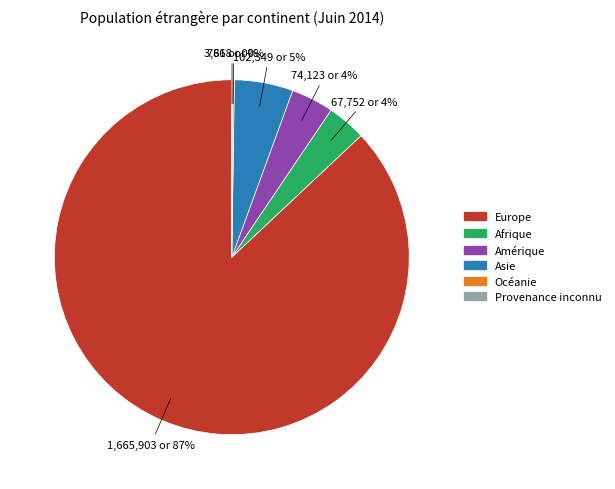

To the nearest percent, what is the difference between the largest and smallest slice percentages?

87%